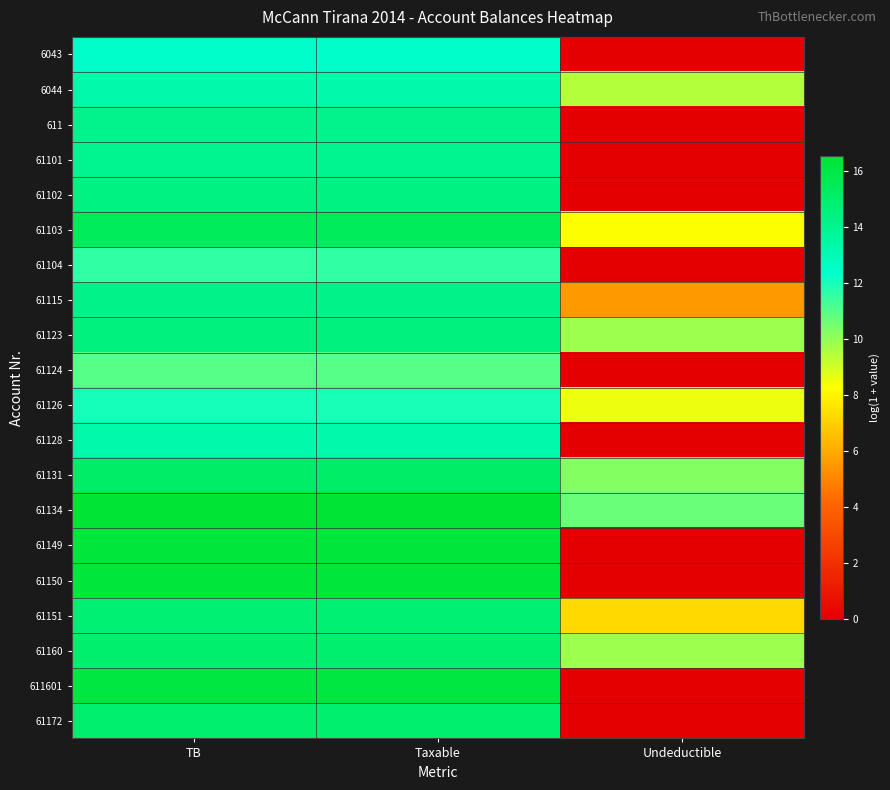

Rank the series by their maximum value, from highest to lowest.

61134, 61149, 61150, 611601, 61103, 61131, 61160, 61172, 61151, 61123, 61102, 61115, 611, 61101, 6044, 61128, 6043, 61126, 61104, 61124